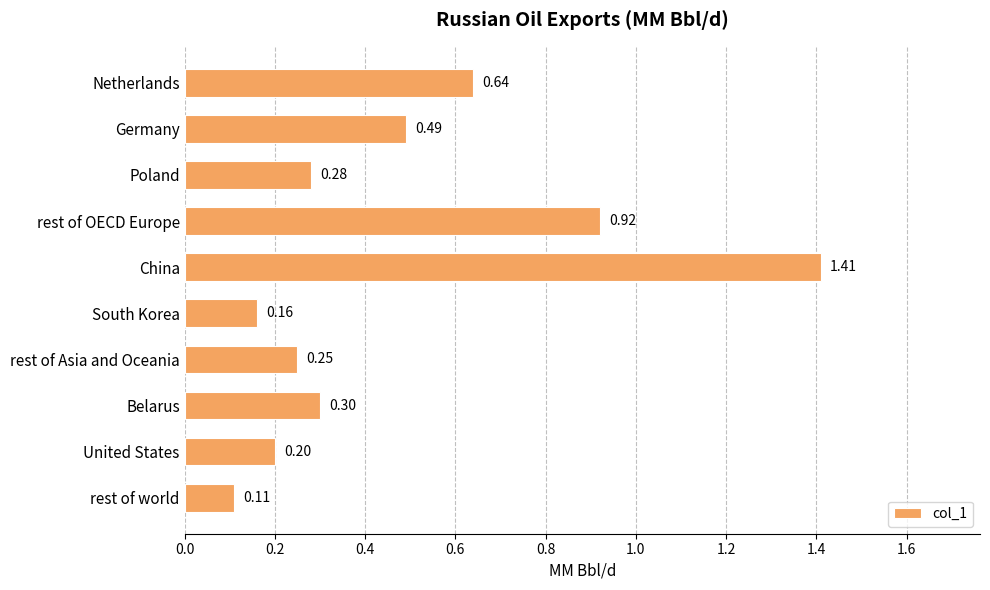

Which has a higher value, Poland or Belarus?

Belarus